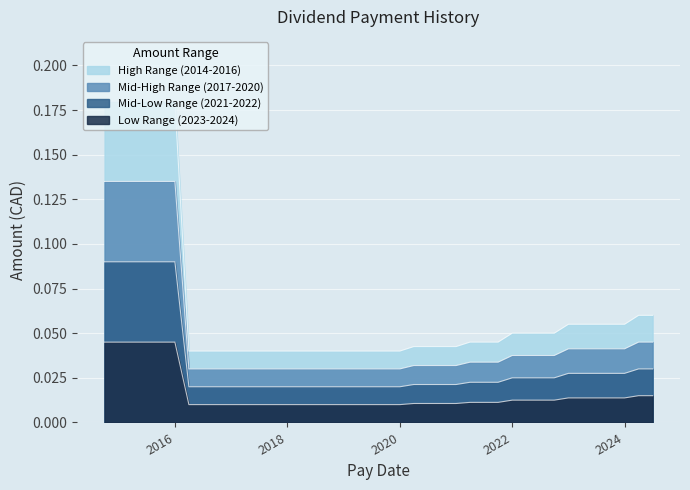

What is the label of the 23rd point from the left?

2019-01-01